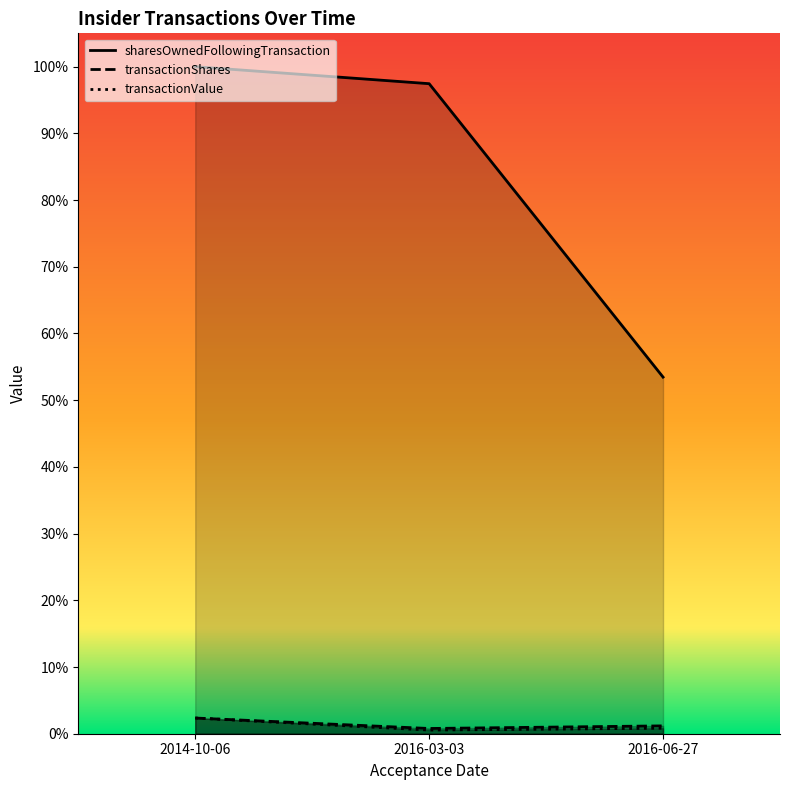

At which label does sharesOwnedFollowingTransaction first exceed 97?

2014-10-06